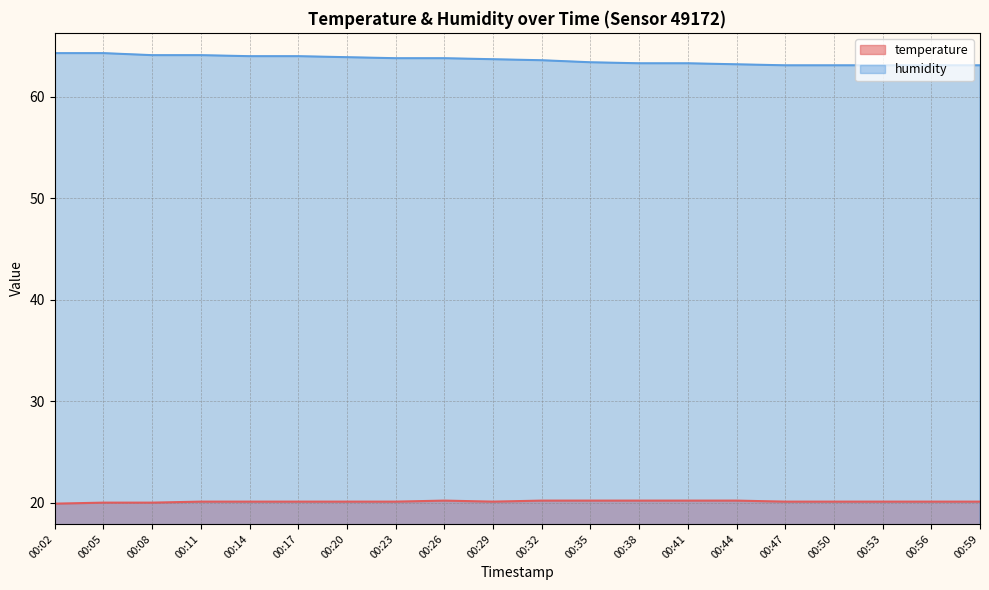

Reading left to right, transcribe all the data shown in this chart.

temperature: 19.9	20.0	20.0	20.1	20.1	20.1	20.1	20.1	20.2	20.1	20.2	20.2	20.2	20.2	20.2	20.1	20.1	20.1	20.1	20.1
humidity: 64.3	64.3	64.1	64.1	64.0	64.0	63.9	63.8	63.8	63.7	63.6	63.4	63.3	63.3	63.2	63.1	63.1	63.1	63.1	63.1